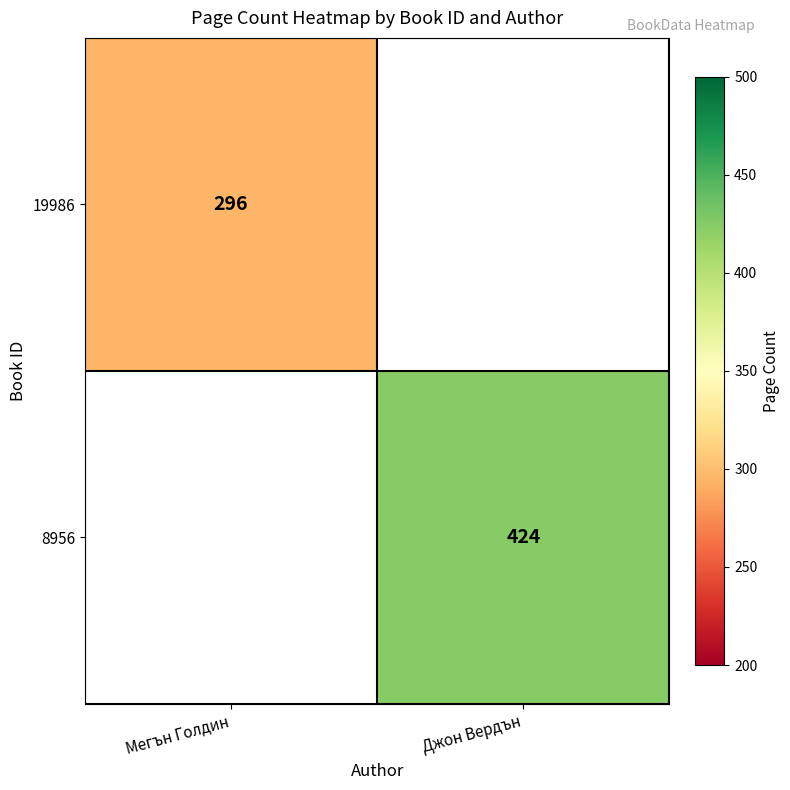

Is the value of 8956 at Джон Вердън greater than the value of 19986 at Мегън Голдин?

Yes